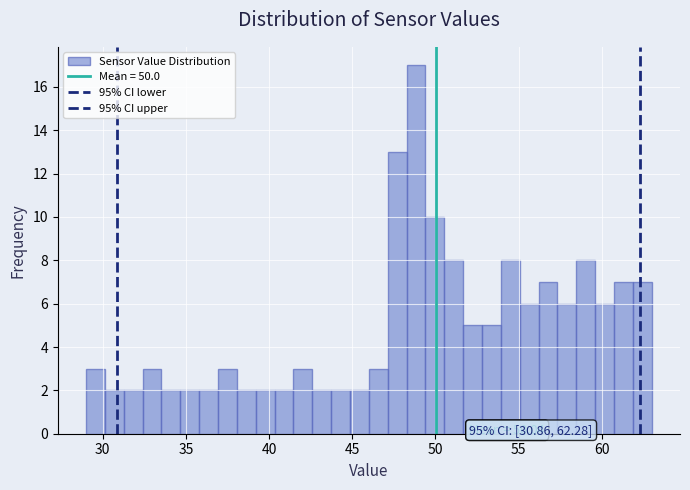

Around what value on the x-axis is the tallest bar? Give the approximate position of its centre, as read against the axis.

49.0